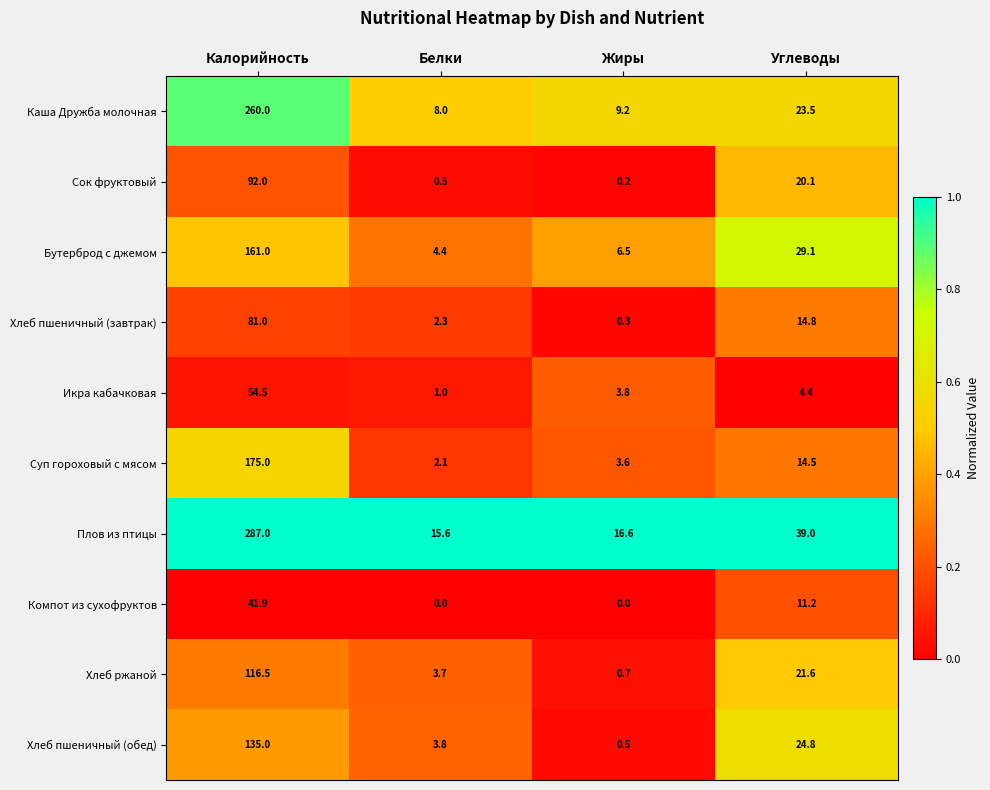

Which series has the widest spread of values?

Плов из птицы